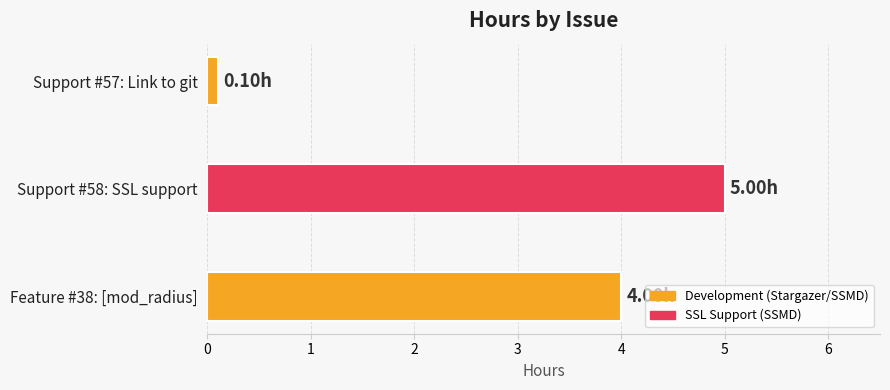

What is the greatest value displayed?

5.0